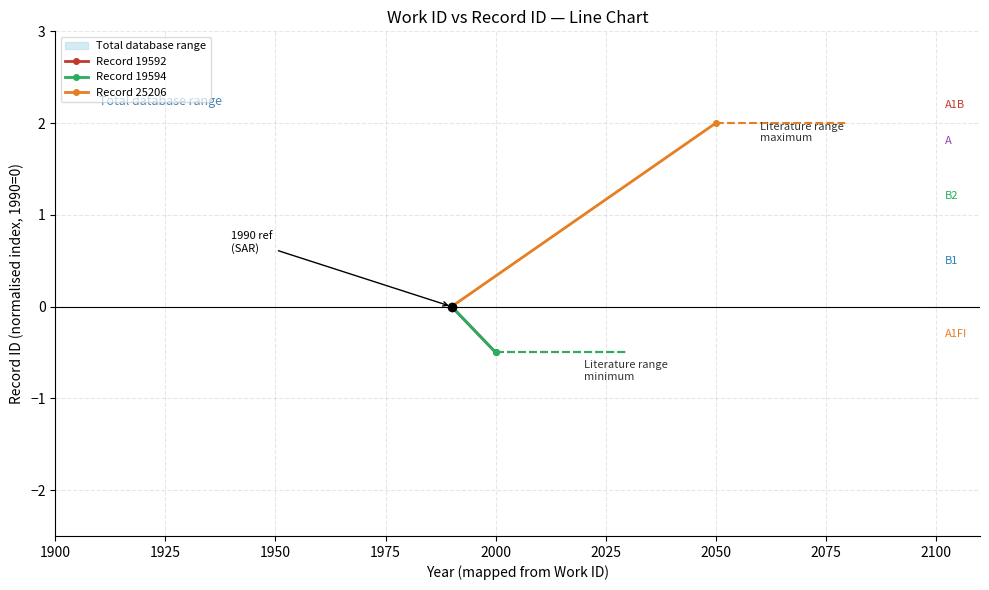

What is the greatest value displayed?

2.0